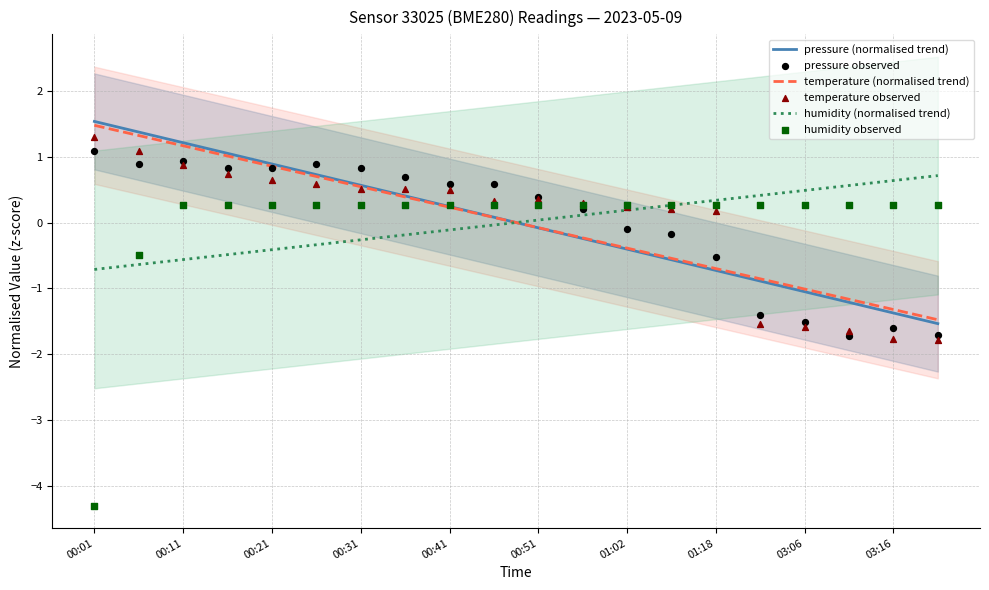

Which series has the widest spread of Y values?

humidity observed